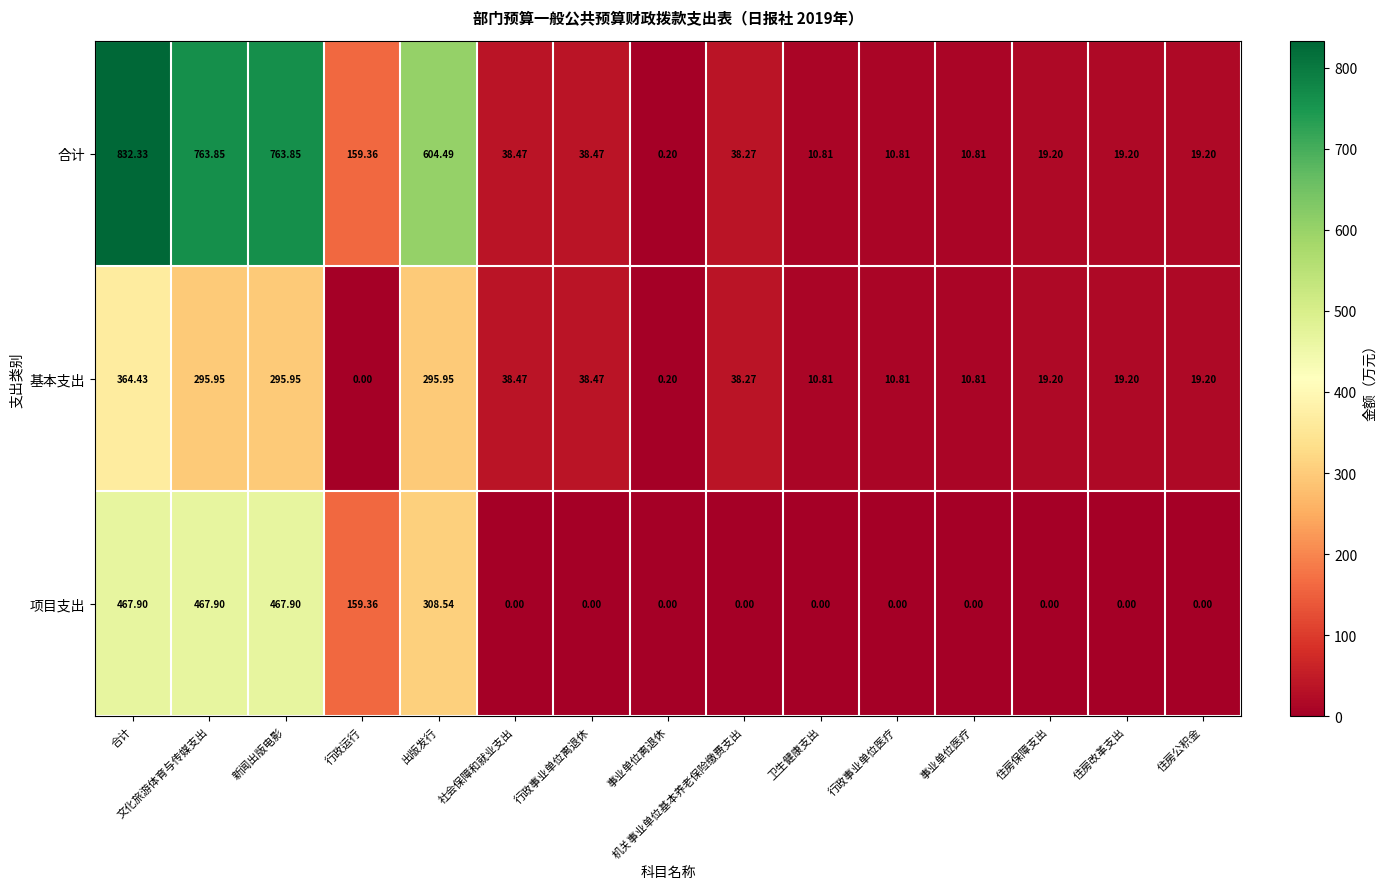

At which label is 项目支出 closest to 233?

行政运行